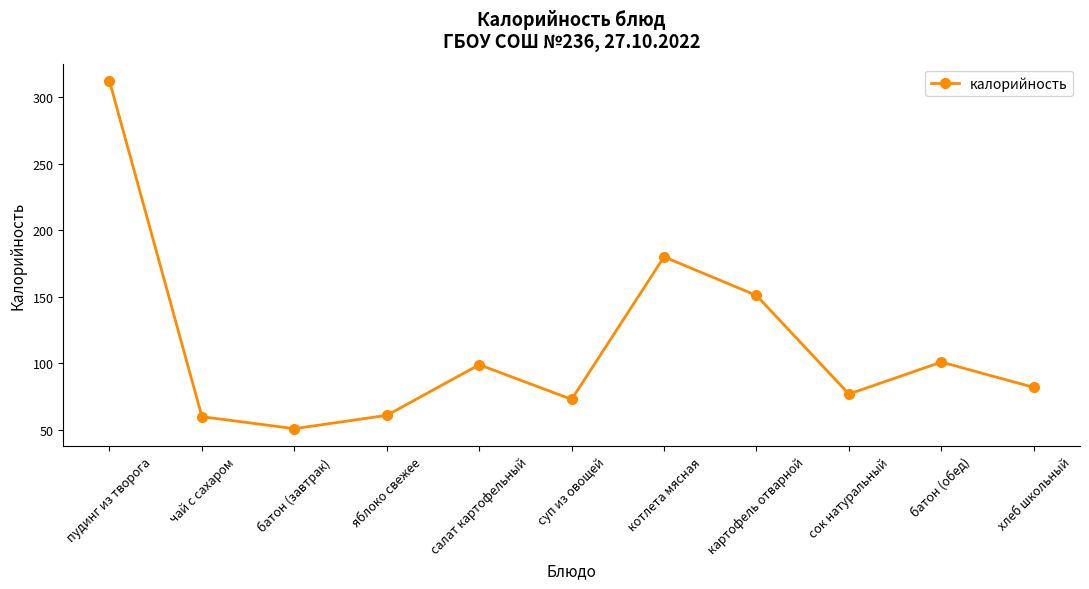

How many distinct data groups are displayed?

1